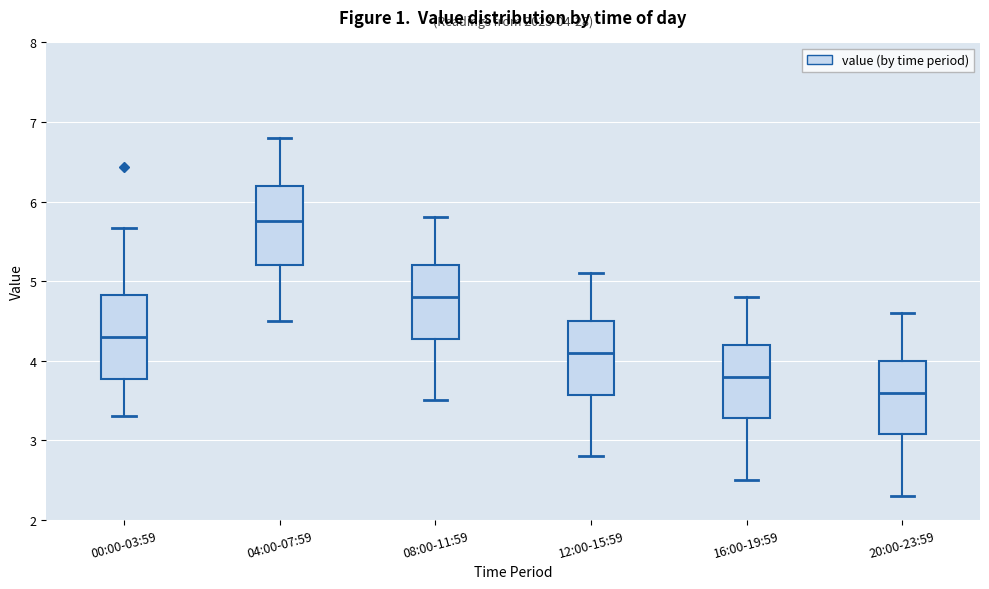

Which box has the highest median line?

04:00-07:59